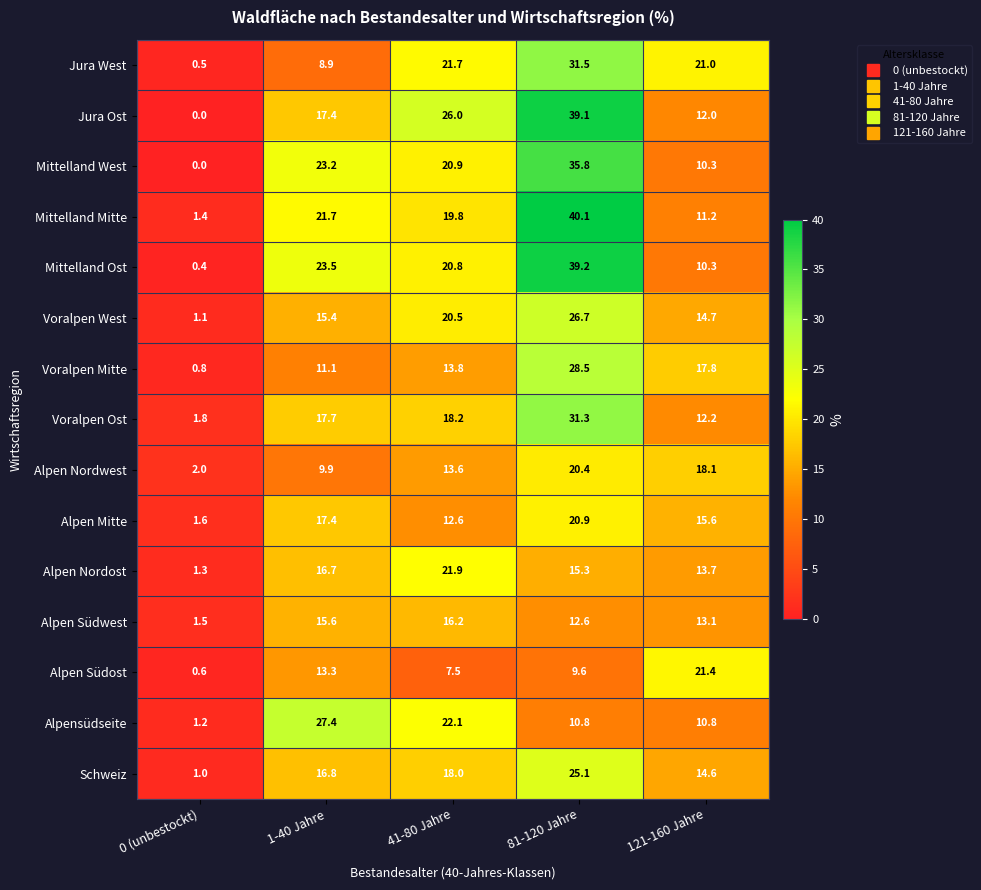

Is it true that Voralpen Mitte equals 0.3 at 0 (unbestockt)?

False